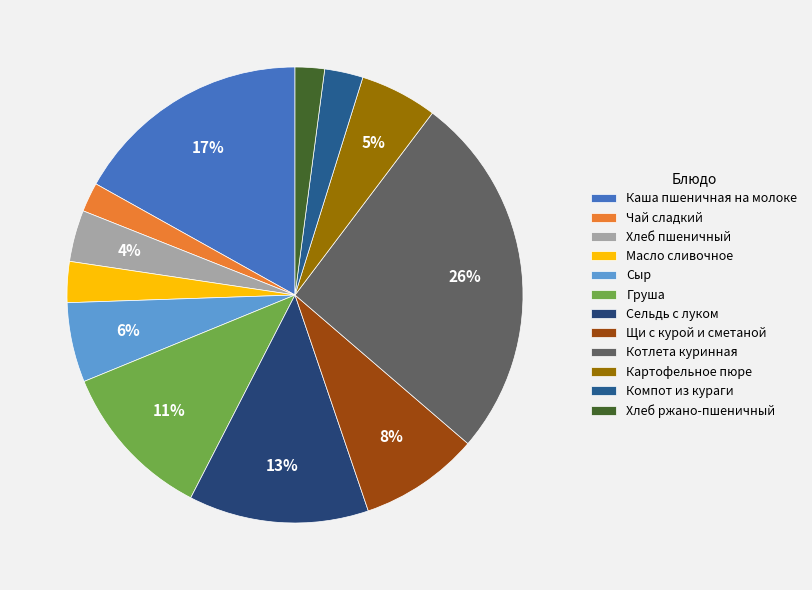

To the nearest percent, what percentage of the pie is Каша пшеничная на молоке?

17%